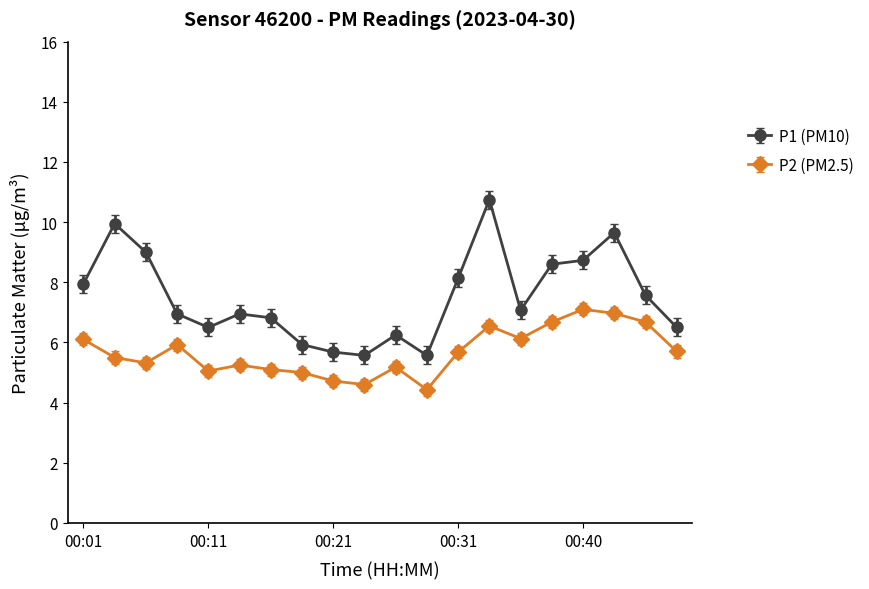

What is the minimum value shown in the chart?

4.4